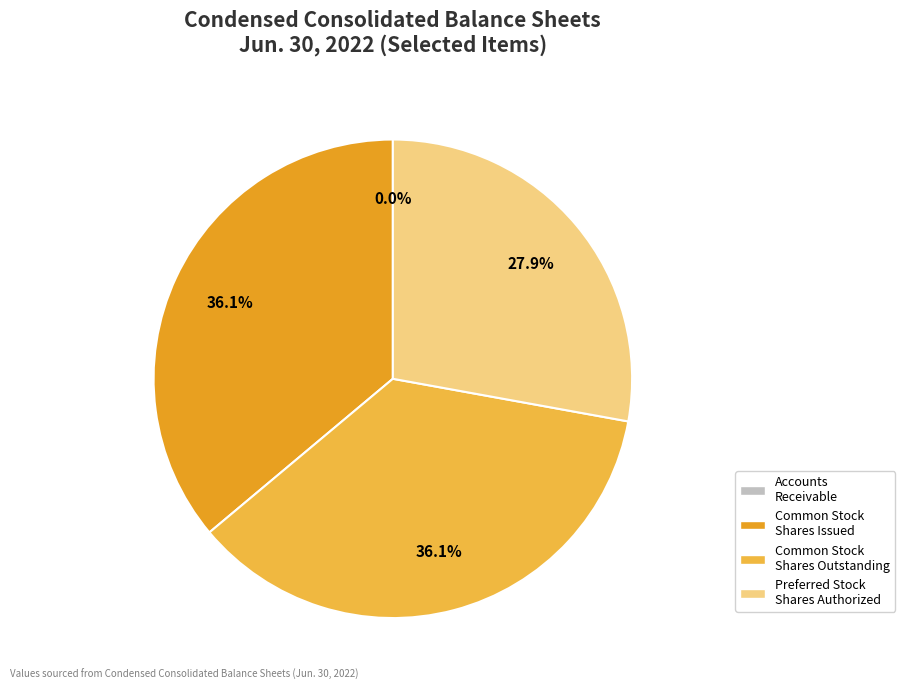

Is there any slice that represents more than half of the pie?

No